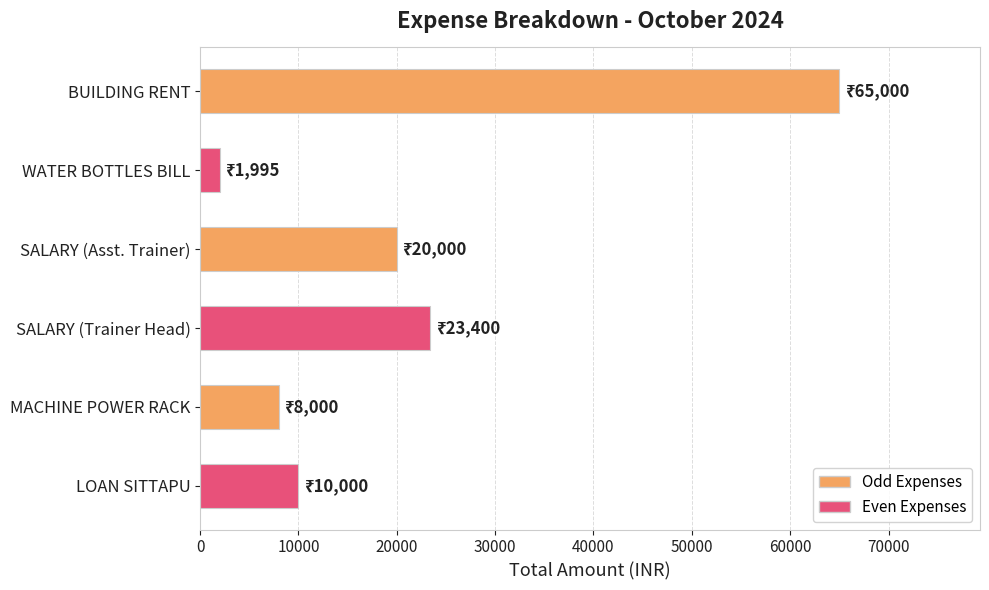

What is the average value?

21399